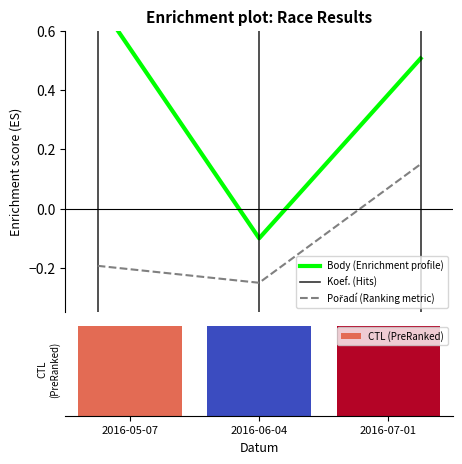

How many positive values does the Pořadí series have?

1